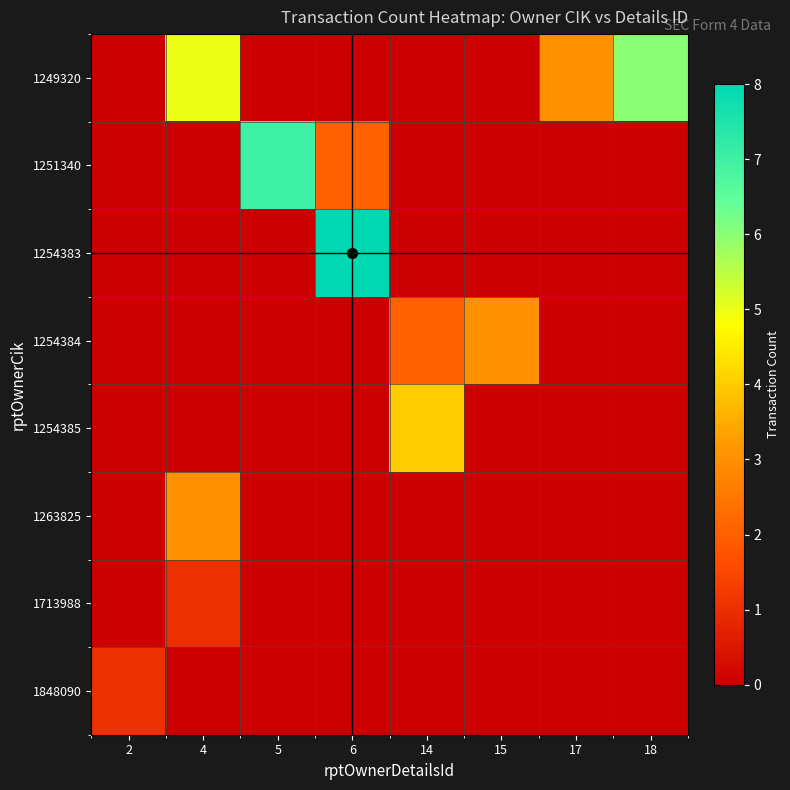

At 18, list the series in order from smallest to largest.

1251340, 1254383, 1254384, 1254385, 1263825, 1713988, 1848090, 1249320